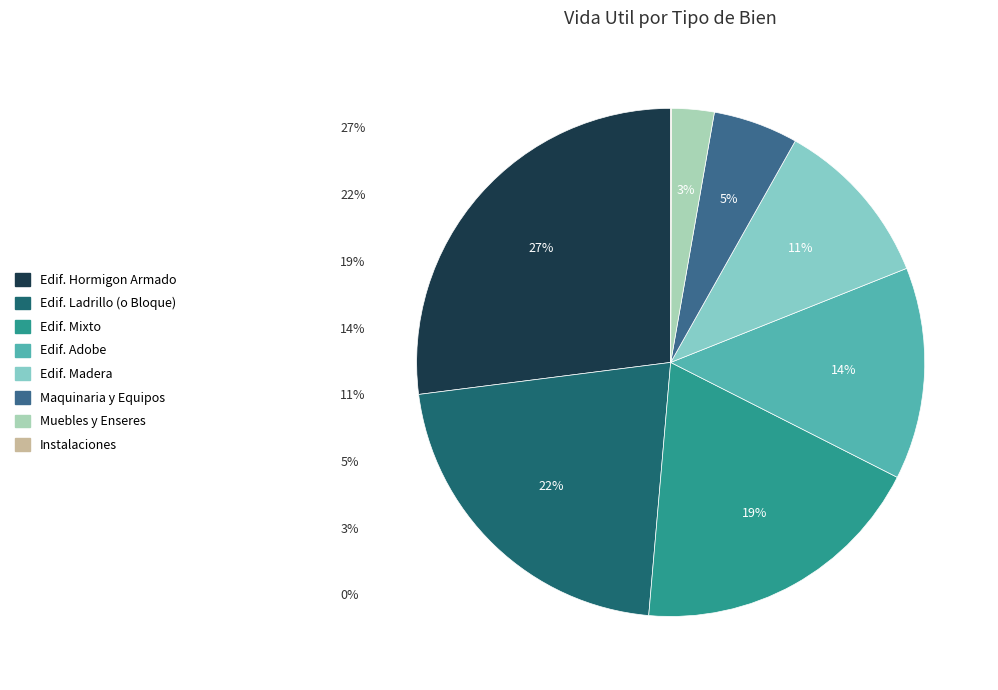

Does any single category account for the majority?

No